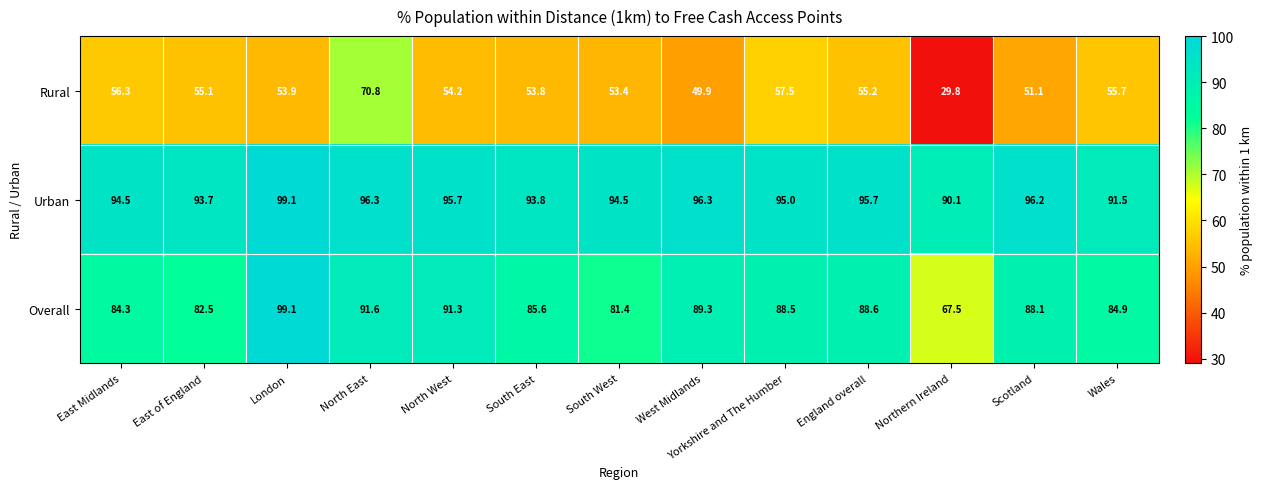

Rank the categories by Rural value from highest to lowest.

North East, Yorkshire and The Humber, East Midlands, Wales, England overall, East of England, North West, London, South East, South West, Scotland, West Midlands, Northern Ireland